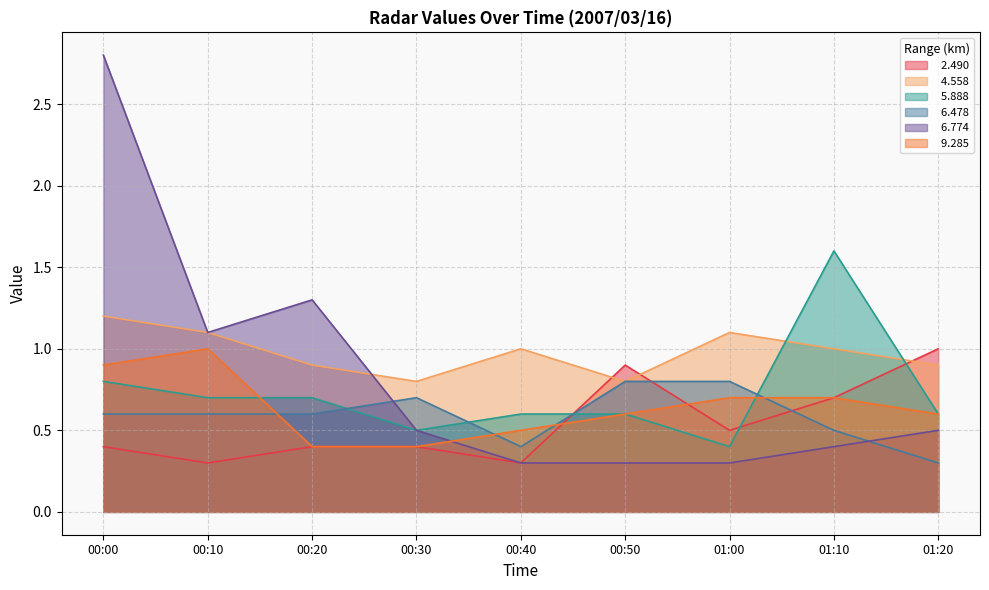

What is the smallest value displayed?

0.3